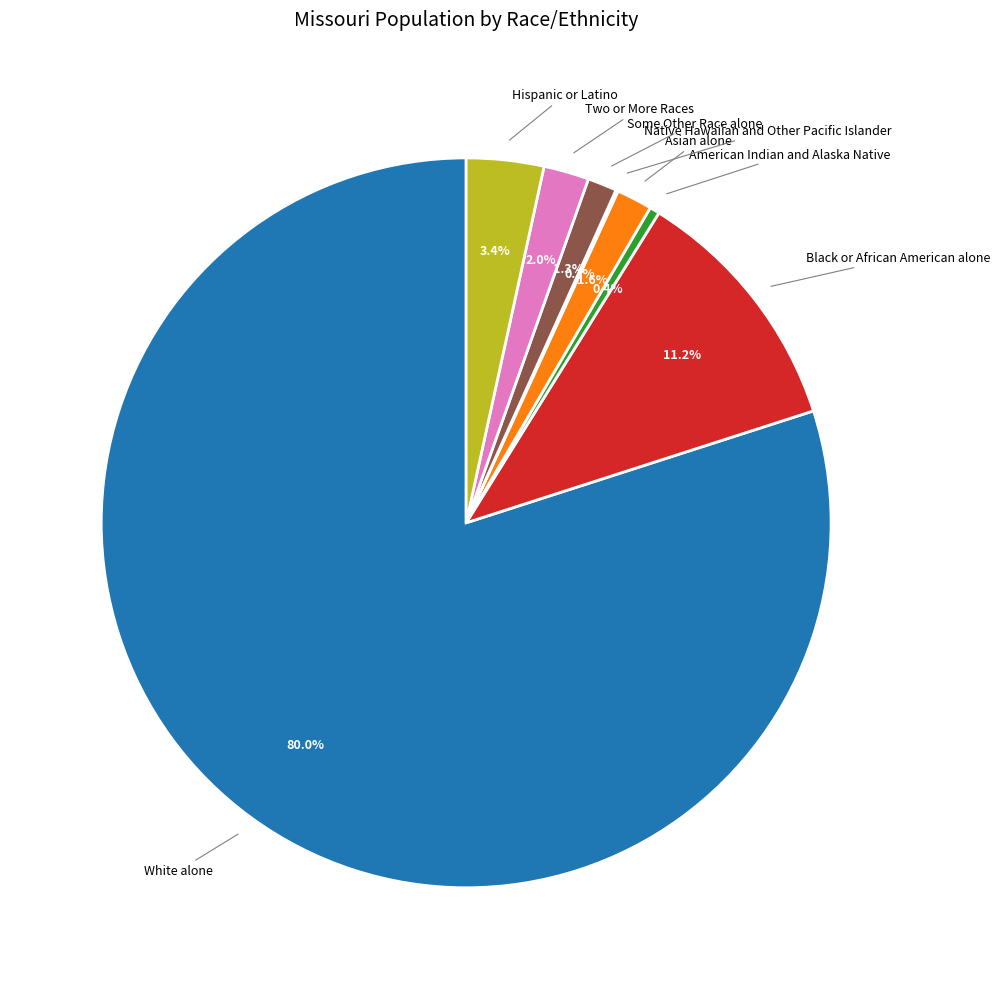

What is the total percentage of Two or More Races and Some Other Race alone?

3.3%